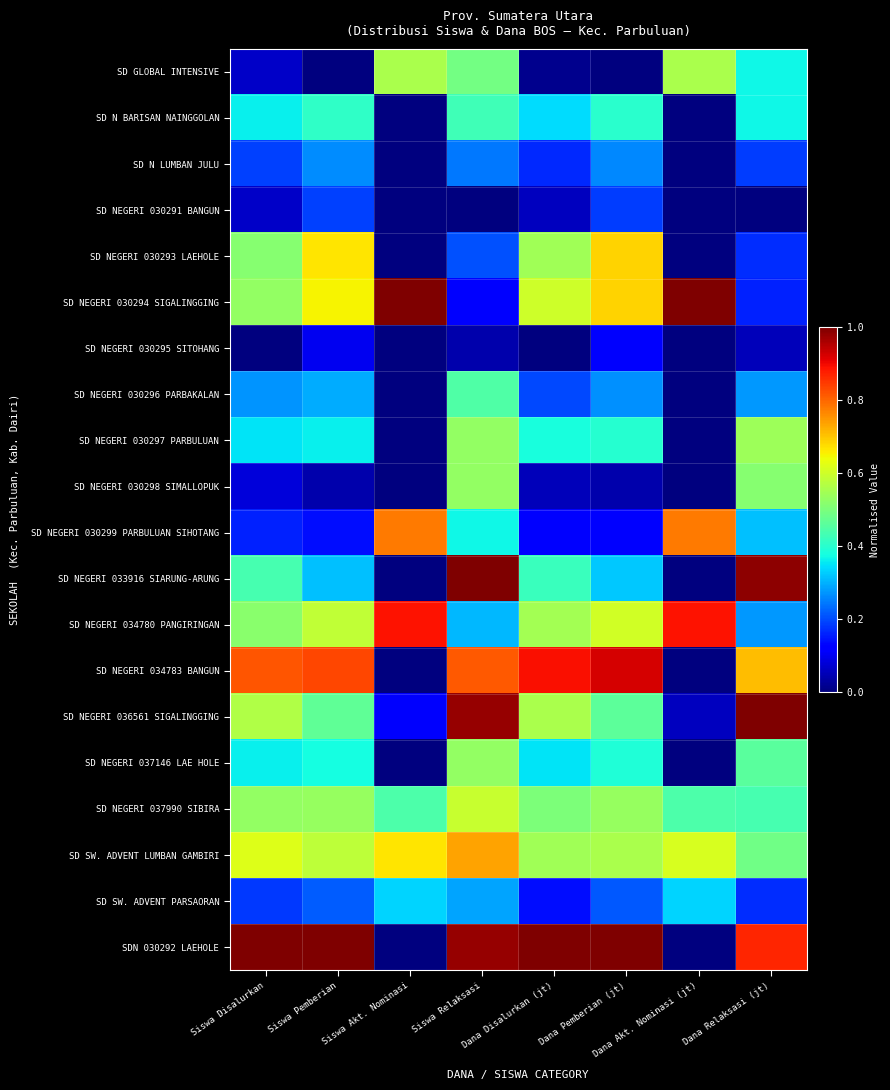

Reading right to left, what are all the values shown in this chart?

SD GLOBAL INTENSIVE: Dana Relaksasi (jt)=0.4	Dana Akt. Nominasi (jt)=0.6	Dana Pemberian (jt)=0.0	Dana Disalurkan (jt)=0.0	Siswa Relaksasi=0.5	Siswa Akt. Nominasi=0.6	Siswa Pemberian=0.0	Siswa Disalurkan=0.1
SD N BARISAN NAINGGOLAN: Dana Relaksasi (jt)=0.4	Dana Akt. Nominasi (jt)=0.0	Dana Pemberian (jt)=0.4	Dana Disalurkan (jt)=0.3	Siswa Relaksasi=0.4	Siswa Akt. Nominasi=0.0	Siswa Pemberian=0.4	Siswa Disalurkan=0.4
SD N LUMBAN JULU: Dana Relaksasi (jt)=0.2	Dana Akt. Nominasi (jt)=0.0	Dana Pemberian (jt)=0.3	Dana Disalurkan (jt)=0.2	Siswa Relaksasi=0.2	Siswa Akt. Nominasi=0.0	Siswa Pemberian=0.3	Siswa Disalurkan=0.2
SD NEGERI 030291 BANGUN: Dana Relaksasi (jt)=0.0	Dana Akt. Nominasi (jt)=0.0	Dana Pemberian (jt)=0.2	Dana Disalurkan (jt)=0.1	Siswa Relaksasi=0.0	Siswa Akt. Nominasi=0.0	Siswa Pemberian=0.2	Siswa Disalurkan=0.1
SD NEGERI 030293 LAEHOLE: Dana Relaksasi (jt)=0.2	Dana Akt. Nominasi (jt)=0.0	Dana Pemberian (jt)=0.7	Dana Disalurkan (jt)=0.5	Siswa Relaksasi=0.2	Siswa Akt. Nominasi=0.0	Siswa Pemberian=0.7	Siswa Disalurkan=0.5
SD NEGERI 030294 SIGALINGGING: Dana Relaksasi (jt)=0.2	Dana Akt. Nominasi (jt)=1.0	Dana Pemberian (jt)=0.7	Dana Disalurkan (jt)=0.6	Siswa Relaksasi=0.1	Siswa Akt. Nominasi=1.0	Siswa Pemberian=0.7	Siswa Disalurkan=0.5
SD NEGERI 030295 SITOHANG: Dana Relaksasi (jt)=0.1	Dana Akt. Nominasi (jt)=0.0	Dana Pemberian (jt)=0.1	Dana Disalurkan (jt)=0.0	Siswa Relaksasi=0.0	Siswa Akt. Nominasi=0.0	Siswa Pemberian=0.1	Siswa Disalurkan=0.0
SD NEGERI 030296 PARBAKALAN: Dana Relaksasi (jt)=0.3	Dana Akt. Nominasi (jt)=0.0	Dana Pemberian (jt)=0.3	Dana Disalurkan (jt)=0.2	Siswa Relaksasi=0.4	Siswa Akt. Nominasi=0.0	Siswa Pemberian=0.3	Siswa Disalurkan=0.3
SD NEGERI 030297 PARBULUAN: Dana Relaksasi (jt)=0.5	Dana Akt. Nominasi (jt)=0.0	Dana Pemberian (jt)=0.4	Dana Disalurkan (jt)=0.4	Siswa Relaksasi=0.5	Siswa Akt. Nominasi=0.0	Siswa Pemberian=0.4	Siswa Disalurkan=0.3
SD NEGERI 030298 SIMALLOPUK: Dana Relaksasi (jt)=0.5	Dana Akt. Nominasi (jt)=0.0	Dana Pemberian (jt)=0.0	Dana Disalurkan (jt)=0.1	Siswa Relaksasi=0.5	Siswa Akt. Nominasi=0.0	Siswa Pemberian=0.0	Siswa Disalurkan=0.1
SD NEGERI 030299 PARBULUAN SIHOTANG: Dana Relaksasi (jt)=0.3	Dana Akt. Nominasi (jt)=0.8	Dana Pemberian (jt)=0.1	Dana Disalurkan (jt)=0.1	Siswa Relaksasi=0.4	Siswa Akt. Nominasi=0.8	Siswa Pemberian=0.1	Siswa Disalurkan=0.2
SD NEGERI 033916 SIARUNG-ARUNG: Dana Relaksasi (jt)=1.0	Dana Akt. Nominasi (jt)=0.0	Dana Pemberian (jt)=0.3	Dana Disalurkan (jt)=0.4	Siswa Relaksasi=1.0	Siswa Akt. Nominasi=0.0	Siswa Pemberian=0.3	Siswa Disalurkan=0.4
SD NEGERI 034780 PANGIRINGAN: Dana Relaksasi (jt)=0.3	Dana Akt. Nominasi (jt)=0.9	Dana Pemberian (jt)=0.6	Dana Disalurkan (jt)=0.5	Siswa Relaksasi=0.3	Siswa Akt. Nominasi=0.9	Siswa Pemberian=0.6	Siswa Disalurkan=0.5
SD NEGERI 034783 BANGUN: Dana Relaksasi (jt)=0.7	Dana Akt. Nominasi (jt)=0.0	Dana Pemberian (jt)=0.9	Dana Disalurkan (jt)=0.9	Siswa Relaksasi=0.8	Siswa Akt. Nominasi=0.0	Siswa Pemberian=0.8	Siswa Disalurkan=0.8
SD NEGERI 036561 SIGALINGGING: Dana Relaksasi (jt)=1.0	Dana Akt. Nominasi (jt)=0.1	Dana Pemberian (jt)=0.5	Dana Disalurkan (jt)=0.6	Siswa Relaksasi=1.0	Siswa Akt. Nominasi=0.1	Siswa Pemberian=0.5	Siswa Disalurkan=0.6
SD NEGERI 037146 LAE HOLE: Dana Relaksasi (jt)=0.5	Dana Akt. Nominasi (jt)=0.0	Dana Pemberian (jt)=0.4	Dana Disalurkan (jt)=0.3	Siswa Relaksasi=0.5	Siswa Akt. Nominasi=0.0	Siswa Pemberian=0.4	Siswa Disalurkan=0.4
SD NEGERI 037990 SIBIRA: Dana Relaksasi (jt)=0.4	Dana Akt. Nominasi (jt)=0.4	Dana Pemberian (jt)=0.5	Dana Disalurkan (jt)=0.5	Siswa Relaksasi=0.6	Siswa Akt. Nominasi=0.4	Siswa Pemberian=0.5	Siswa Disalurkan=0.5
SD SW. ADVENT LUMBAN GAMBIRI: Dana Relaksasi (jt)=0.5	Dana Akt. Nominasi (jt)=0.6	Dana Pemberian (jt)=0.6	Dana Disalurkan (jt)=0.5	Siswa Relaksasi=0.7	Siswa Akt. Nominasi=0.7	Siswa Pemberian=0.6	Siswa Disalurkan=0.6
SD SW. ADVENT PARSAORAN: Dana Relaksasi (jt)=0.2	Dana Akt. Nominasi (jt)=0.3	Dana Pemberian (jt)=0.2	Dana Disalurkan (jt)=0.1	Siswa Relaksasi=0.3	Siswa Akt. Nominasi=0.3	Siswa Pemberian=0.2	Siswa Disalurkan=0.2
SDN 030292 LAEHOLE: Dana Relaksasi (jt)=0.9	Dana Akt. Nominasi (jt)=0.0	Dana Pemberian (jt)=1.0	Dana Disalurkan (jt)=1.0	Siswa Relaksasi=1.0	Siswa Akt. Nominasi=0.0	Siswa Pemberian=1.0	Siswa Disalurkan=1.0